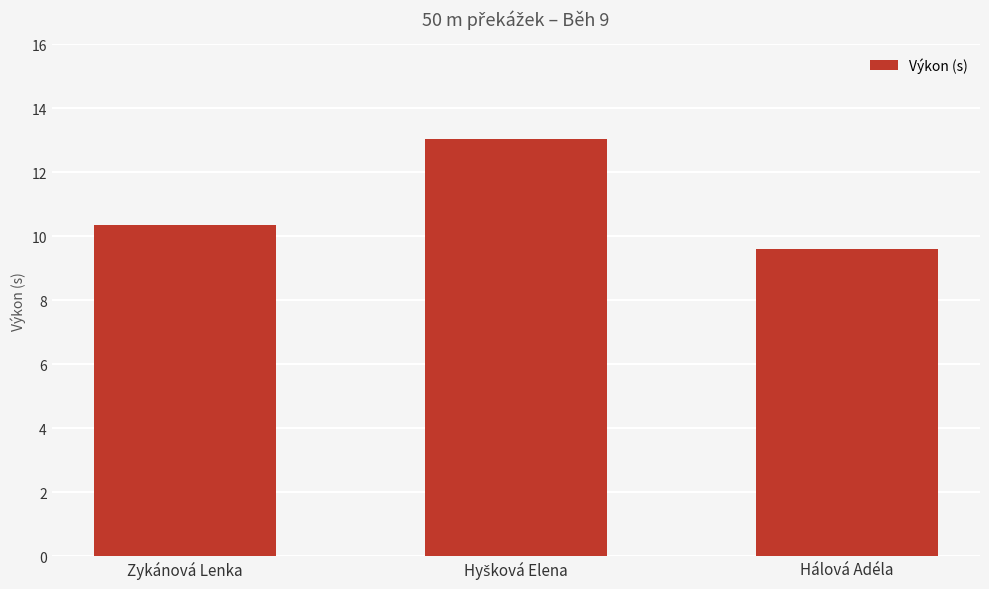

What is the maximum value shown in the chart?

13.0